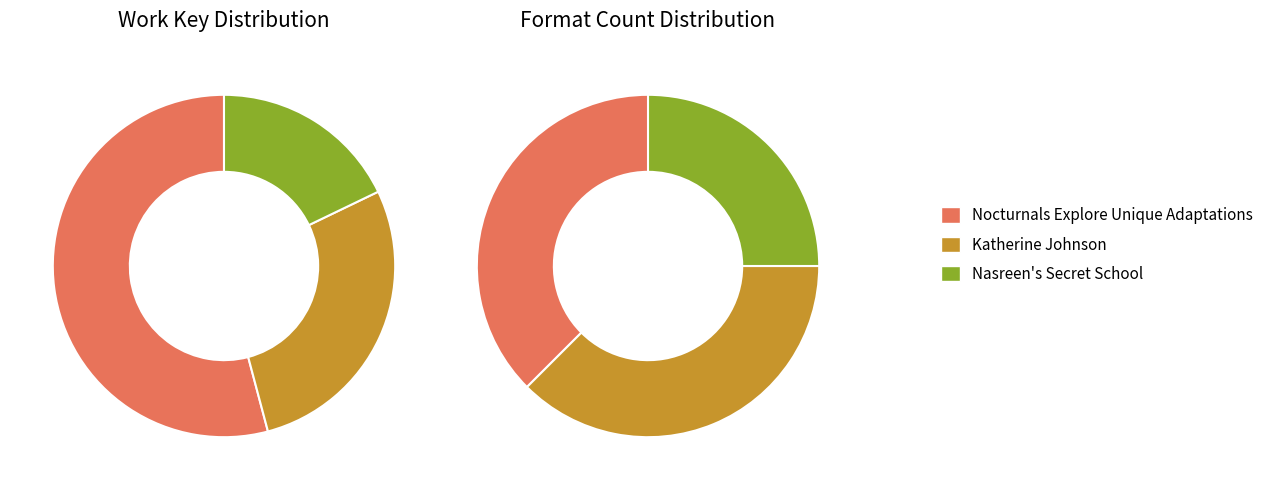

Does Katherine Johnson represent more than half of the total?

No